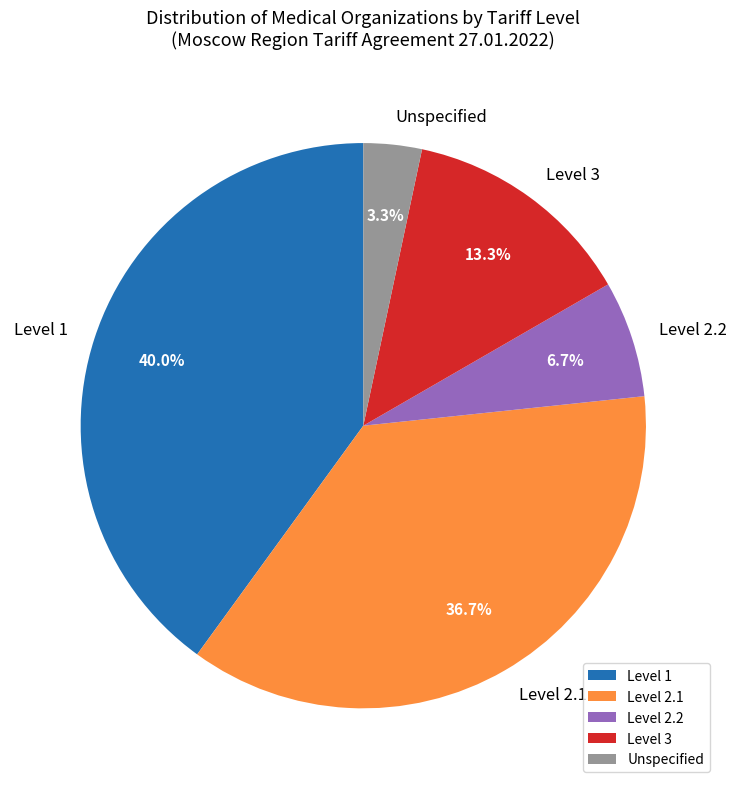

Is Level 2.2 the majority of the pie?

No